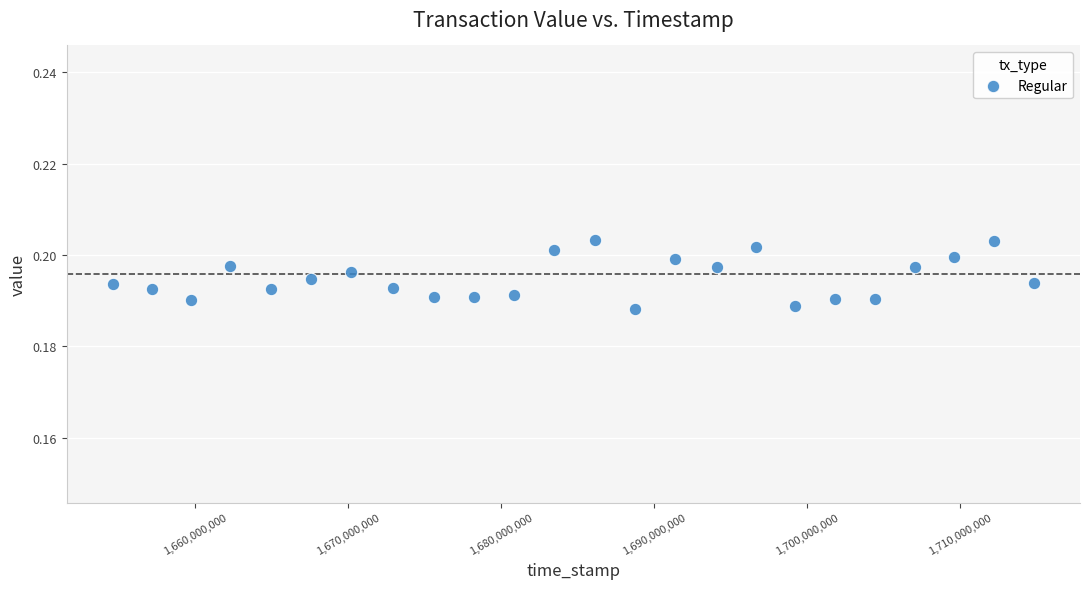

What is the range of X values (max minus min)?

60167762.0